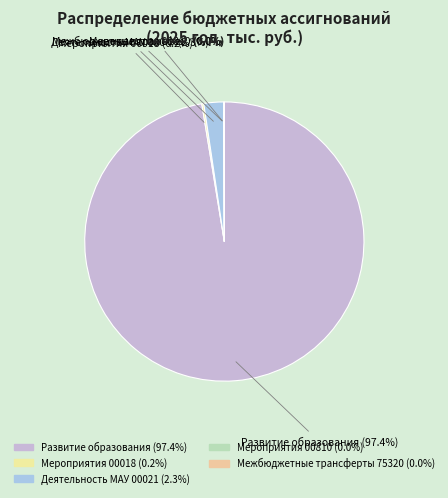

Rank the categories by value from lowest to highest.

Мероприятия 00017, Мероприятия 00810, Межбюджетные трансферты 75320, Мероприятия 00018, Деятельность МАУ 00021, Развитие образования